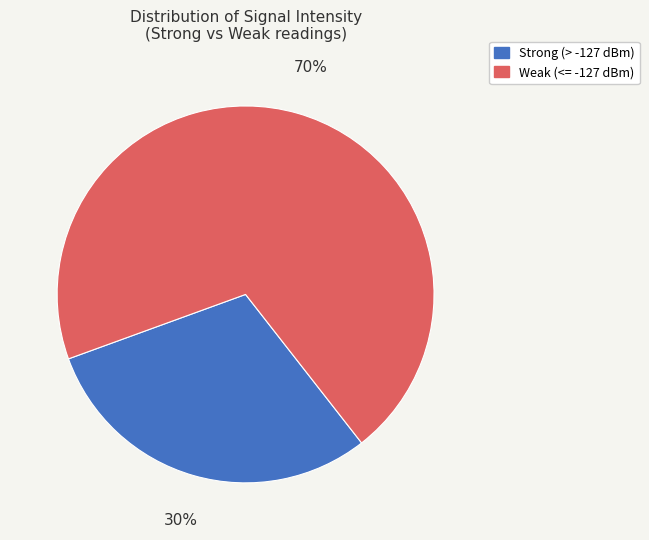

Combined, do Strong (> -127 dBm) and Weak (<= -127 dBm) account for over 50%?

Yes